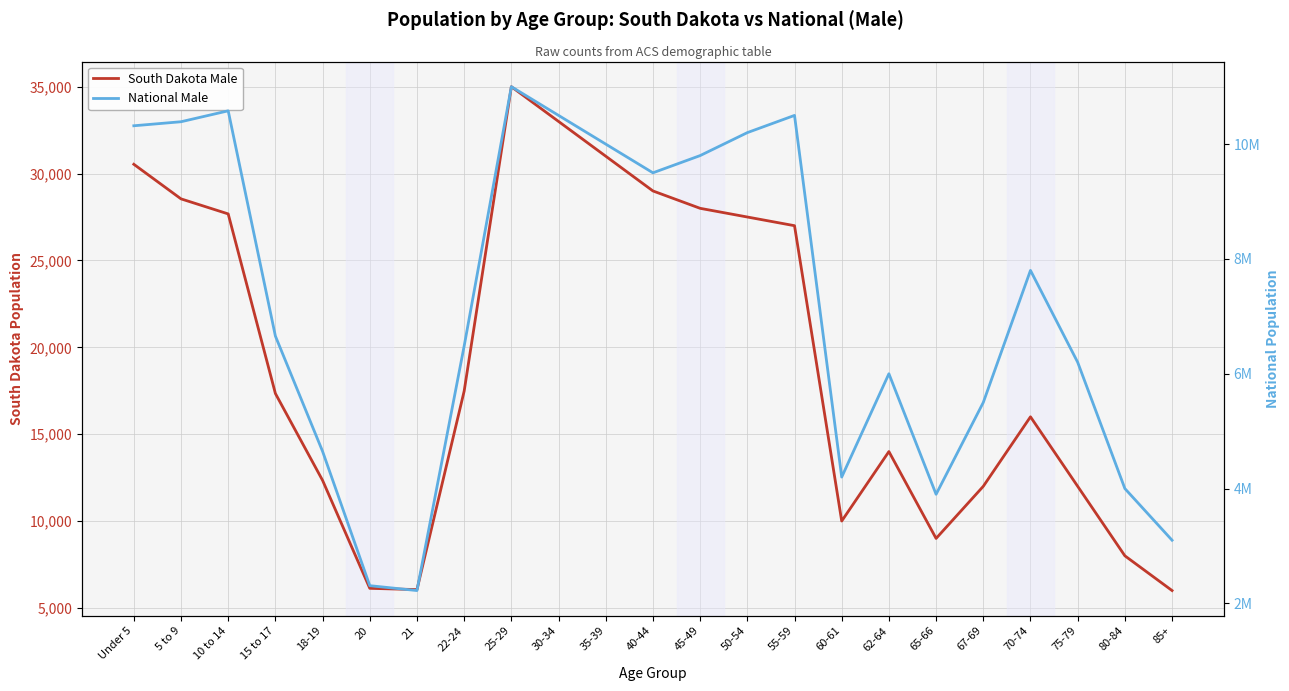

True or false: National Male has a value of 15659025 at 45-49.

False